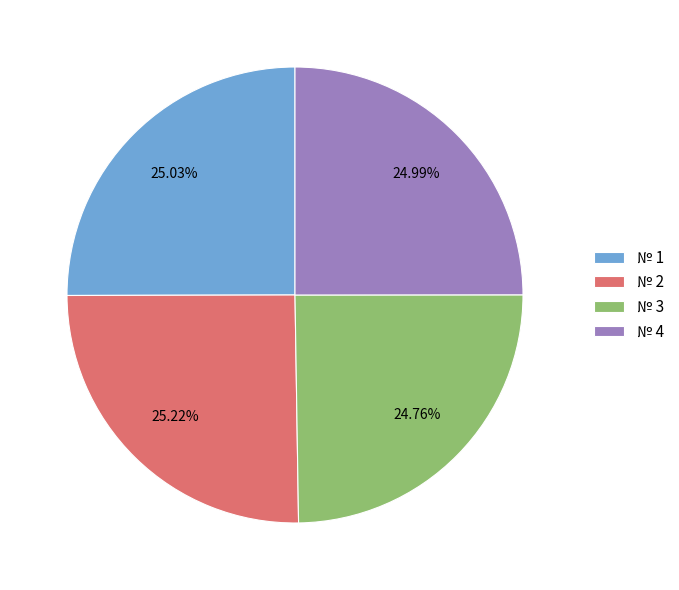

What is the ratio of the value at № 2 to the value at № 4?

1.0